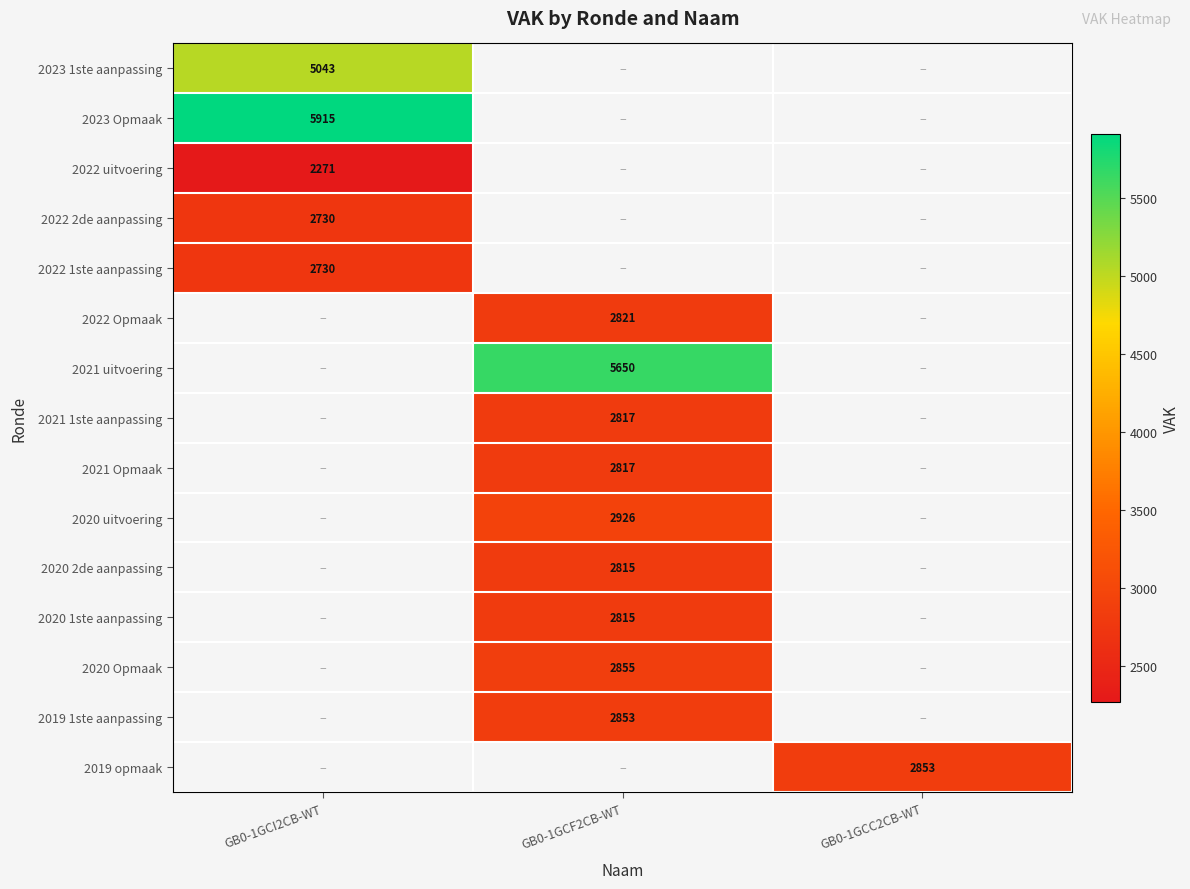

Which has a higher value, GB0-1GCI2CB-WT or GB0-1GCC2CB-WT?

GB0-1GCC2CB-WT